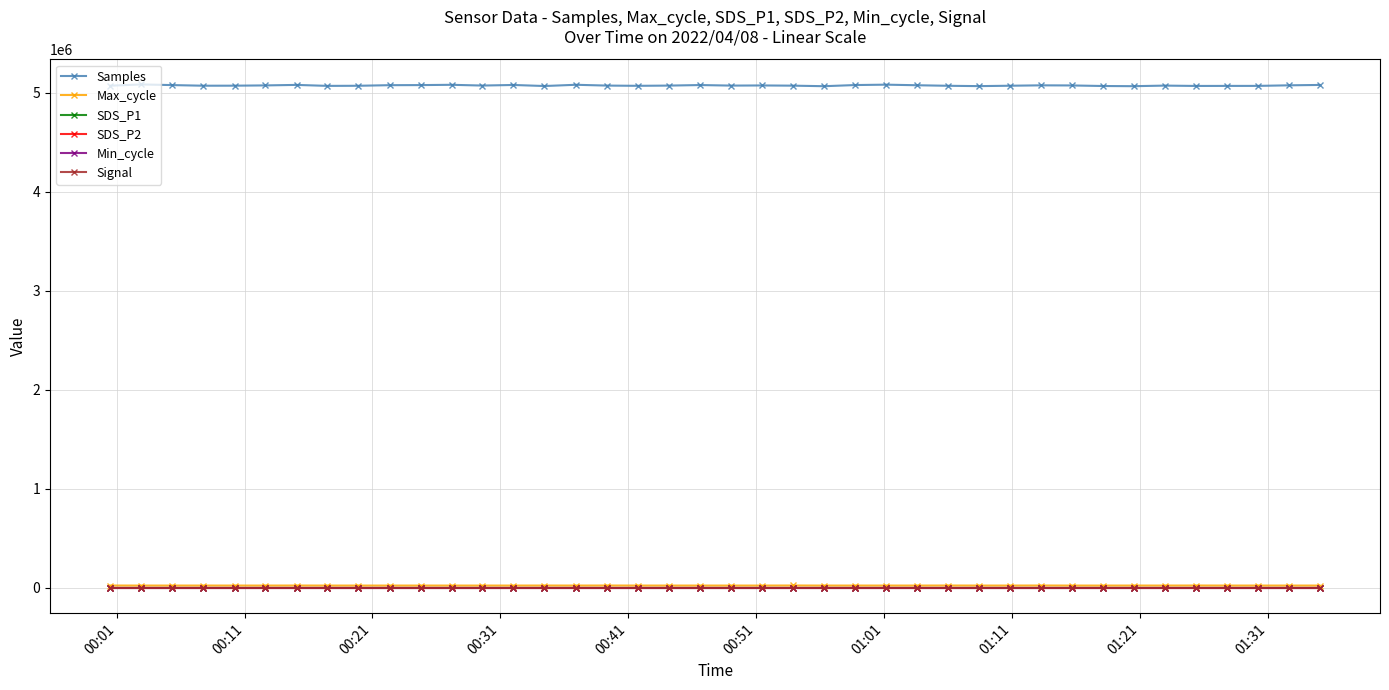

What is the highest value of the SDS_P1 series?

7.0